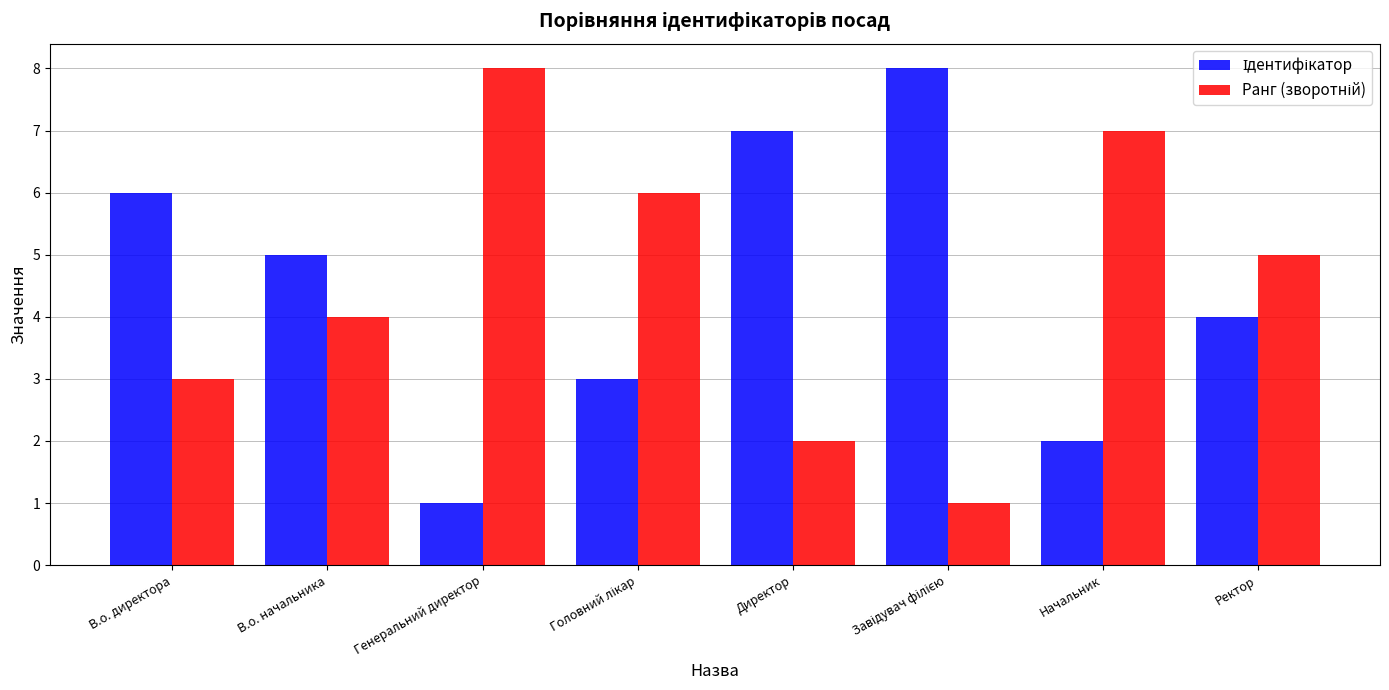

What is the maximum value shown in the chart?

8